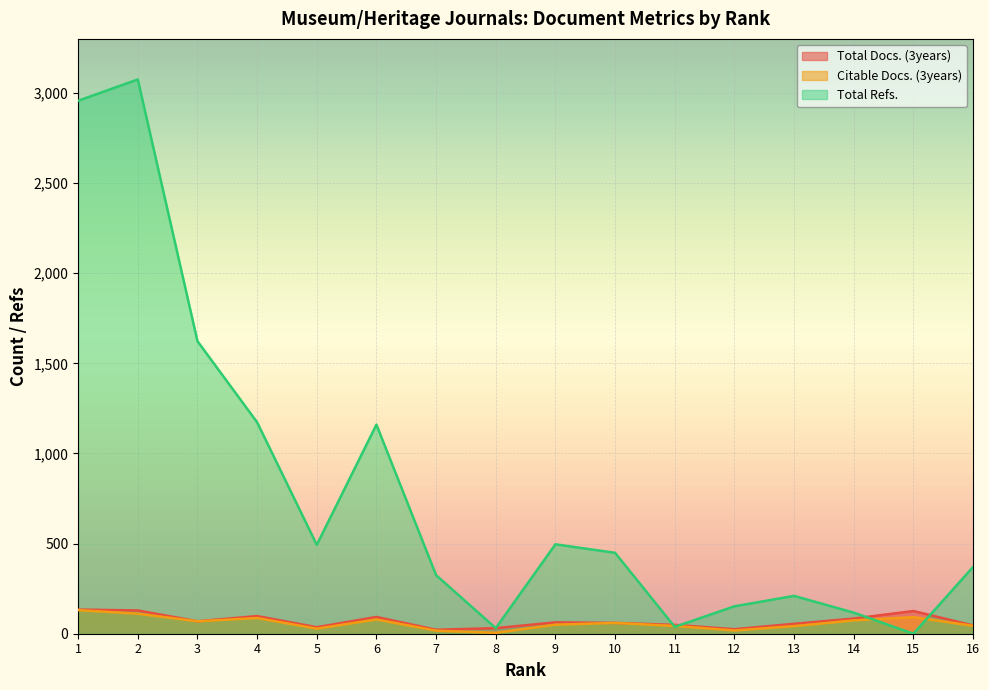

What is the value of the Total Docs. (3years) point at the 5th from the left?

36